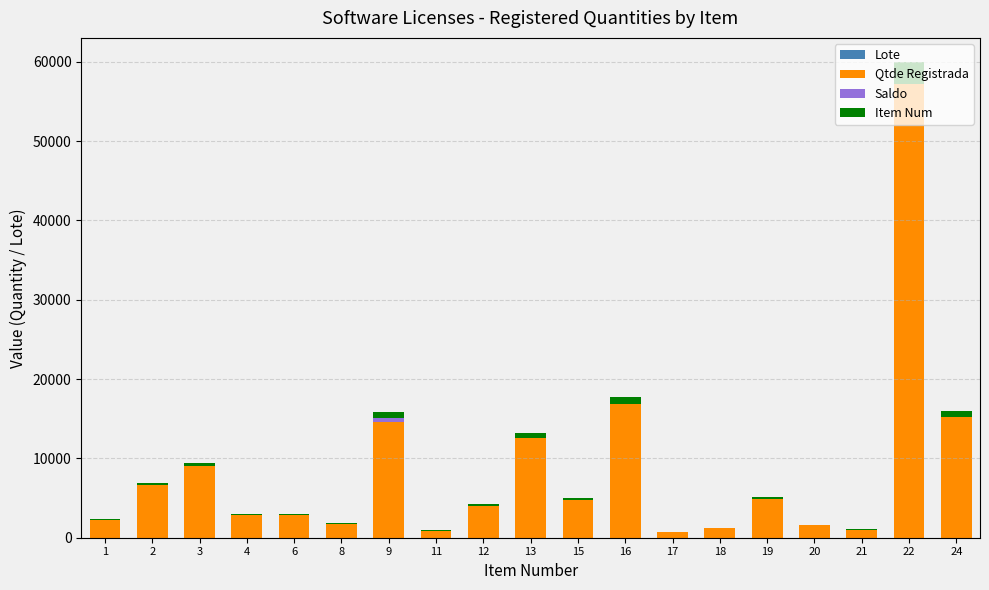

At which category is the sum across all series the highest?

22